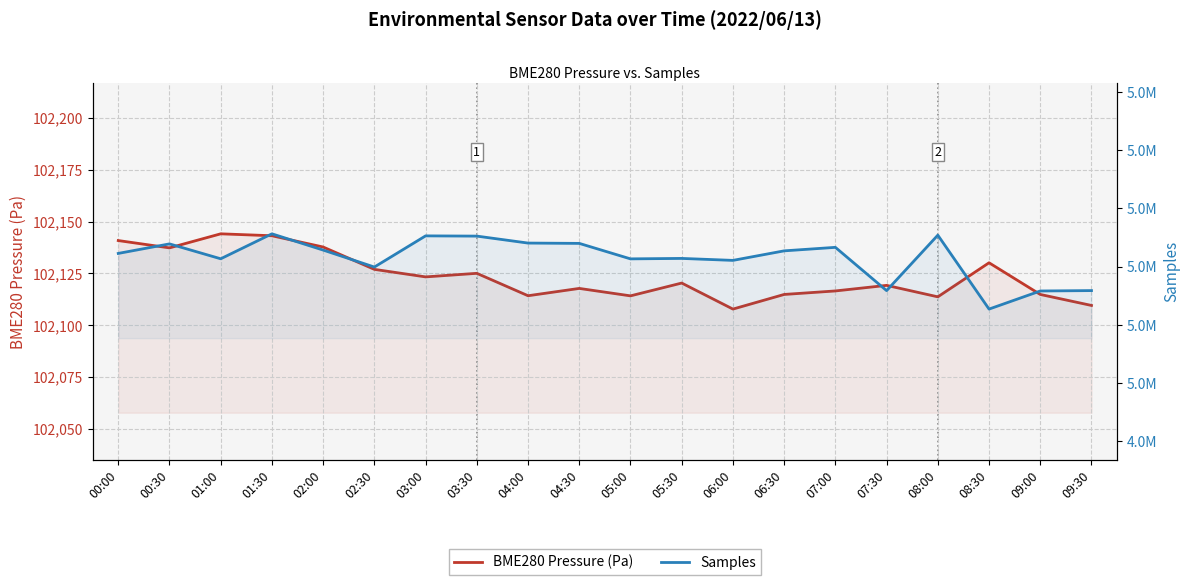

True or false: BME280 Pressure (Pa) and Samples intersect in this chart.

False